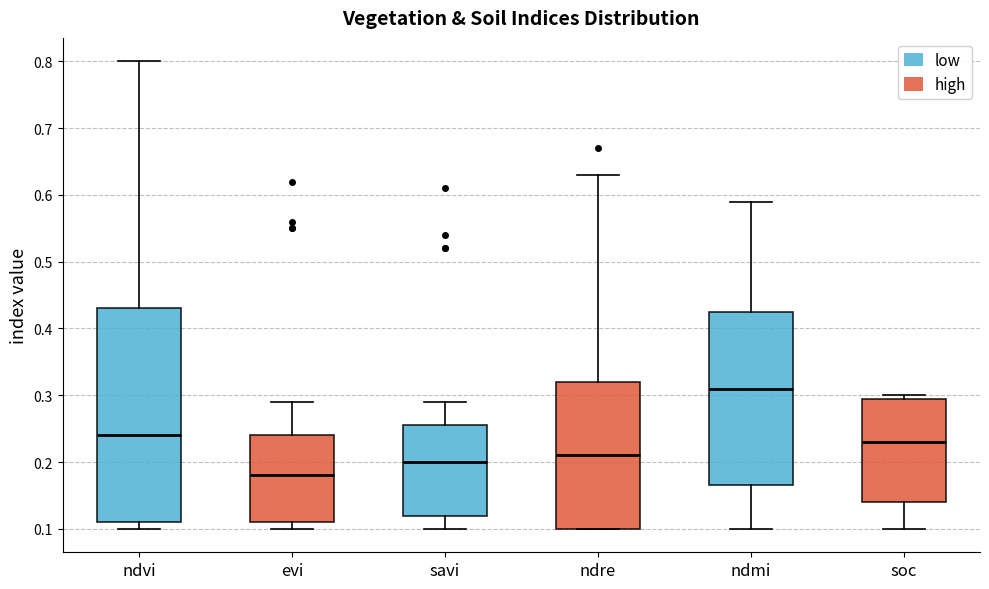

Where is the upper edge of the box for savi on the y-axis? The values are not printed on the chart, so give them approximately, as read against the axis.

0.26